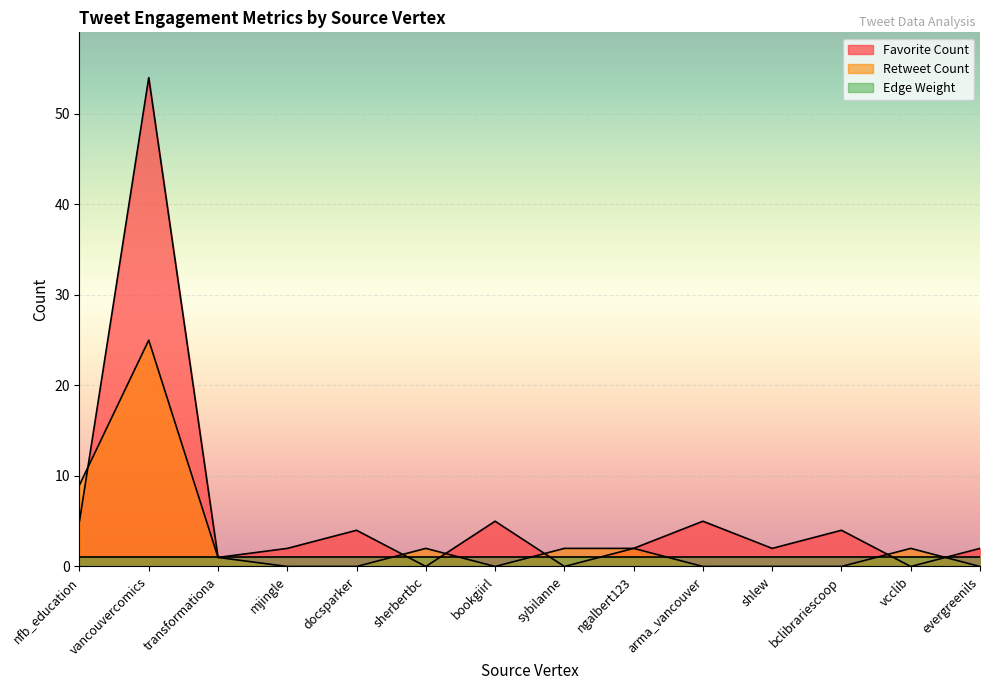

What is the label of the 4th point from the right?

shlew